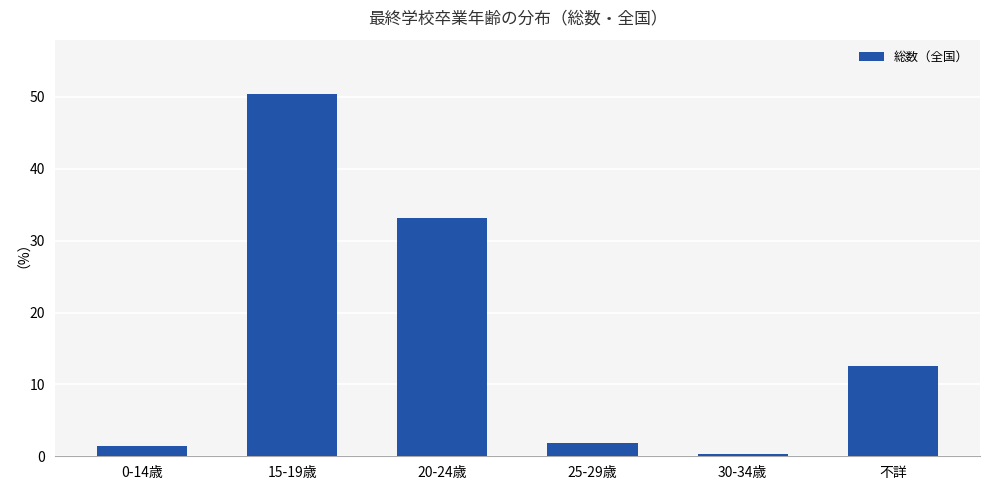

Reading left to right, what are all the values shown in this chart?

0-14歳=1.4	15-19歳=50.4	20-24歳=33.2	25-29歳=1.8	30-34歳=0.3	不詳=12.6